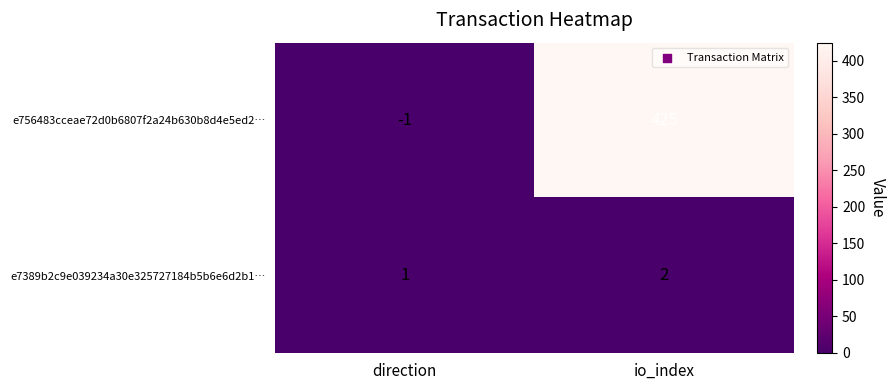

Reading left to right, list all the values displayed in this chart.

e756483cceae72d0b6807f2a24b630b8d4e5ed2…: direction=-1	io_index=425
e7389b2c9e039234a30e325727184b5b6e6d2b1…: direction=1	io_index=2